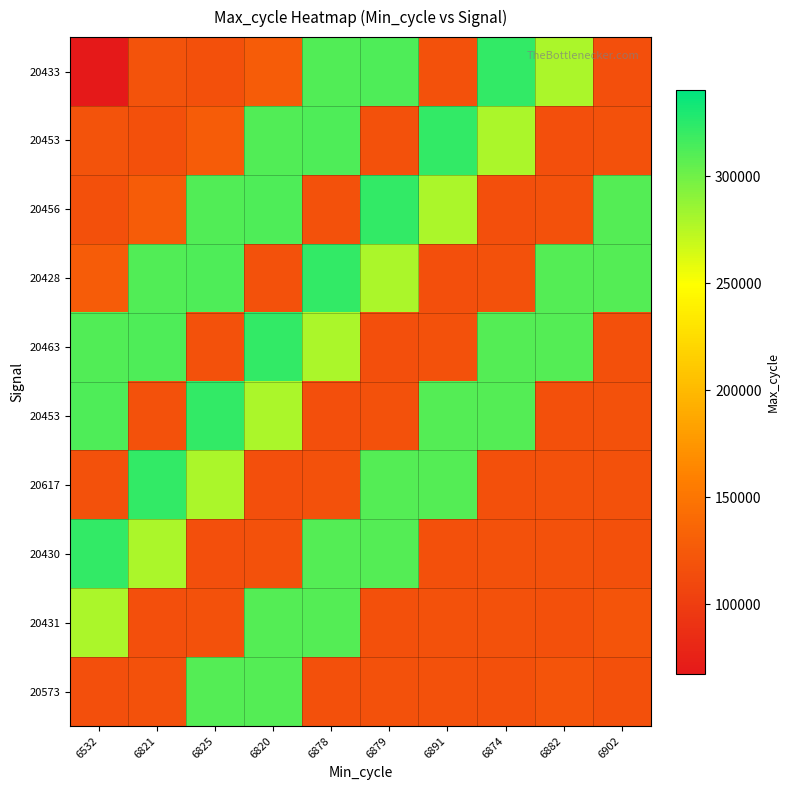

How many categories are shown in the chart?

10